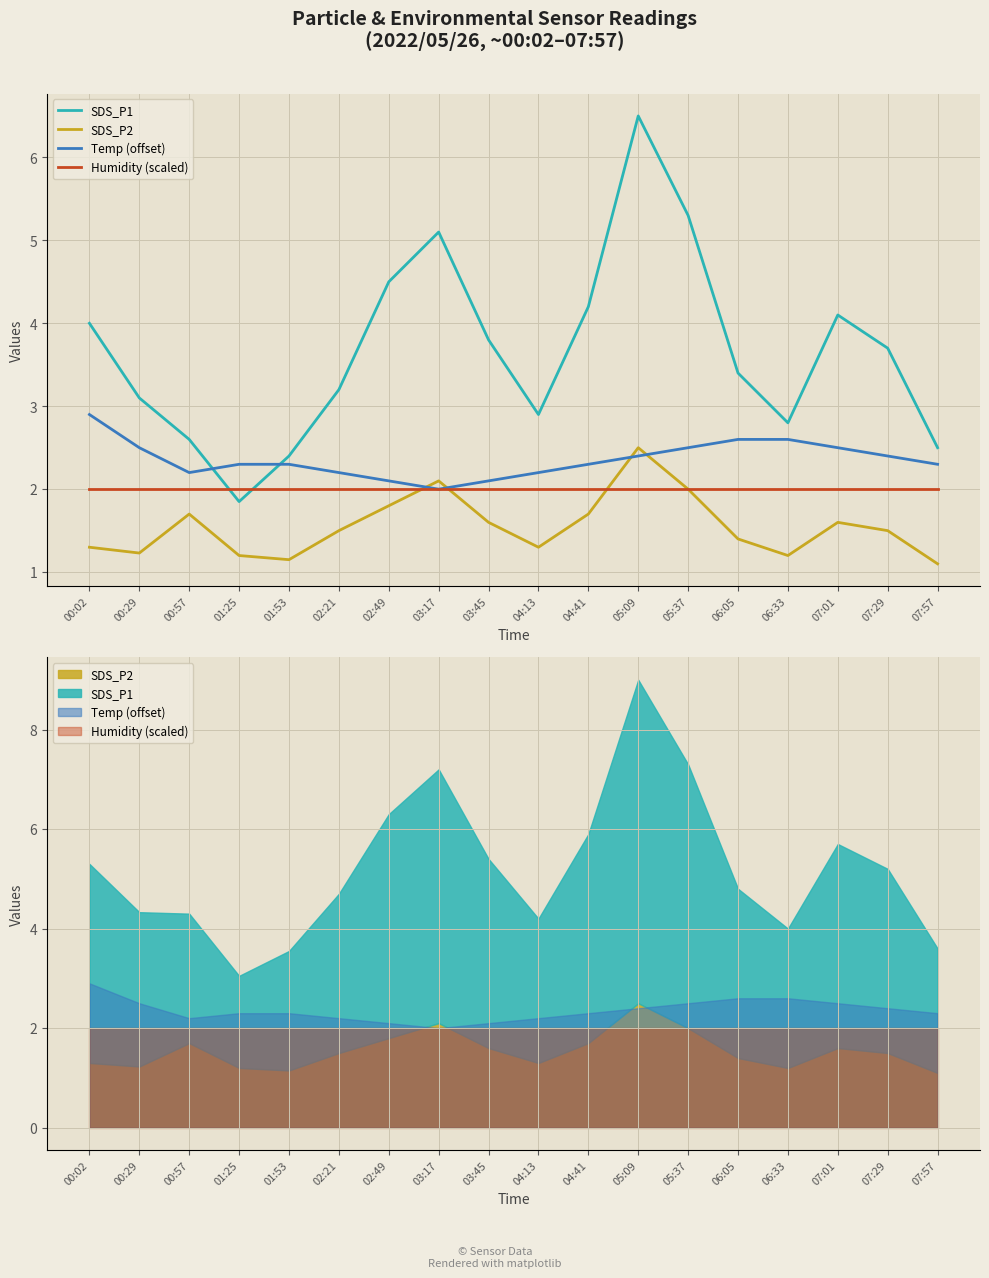

Reading left to right, list all the values displayed in this chart.

SDS_P1: 00:02=4.0	00:29=3.1	00:57=2.6	01:25=1.9	01:53=2.4	02:21=3.2	02:49=4.5	03:17=5.1	03:45=3.8	04:13=2.9	04:41=4.2	05:09=6.5	05:37=5.3	06:05=3.4	06:33=2.8	07:01=4.1	07:29=3.7	07:57=2.5
SDS_P2: 00:02=1.3	00:29=1.2	00:57=1.7	01:25=1.2	01:53=1.1	02:21=1.5	02:49=1.8	03:17=2.1	03:45=1.6	04:13=1.3	04:41=1.7	05:09=2.5	05:37=2.0	06:05=1.4	06:33=1.2	07:01=1.6	07:29=1.5	07:57=1.1
Temp (offset): 00:02=2.9	00:29=2.5	00:57=2.2	01:25=2.3	01:53=2.3	02:21=2.2	02:49=2.1	03:17=2.0	03:45=2.1	04:13=2.2	04:41=2.3	05:09=2.4	05:37=2.5	06:05=2.6	06:33=2.6	07:01=2.5	07:29=2.4	07:57=2.3
Humidity (scaled): 00:02=2.0	00:29=2.0	00:57=2.0	01:25=2.0	01:53=2.0	02:21=2.0	02:49=2.0	03:17=2.0	03:45=2.0	04:13=2.0	04:41=2.0	05:09=2.0	05:37=2.0	06:05=2.0	06:33=2.0	07:01=2.0	07:29=2.0	07:57=2.0